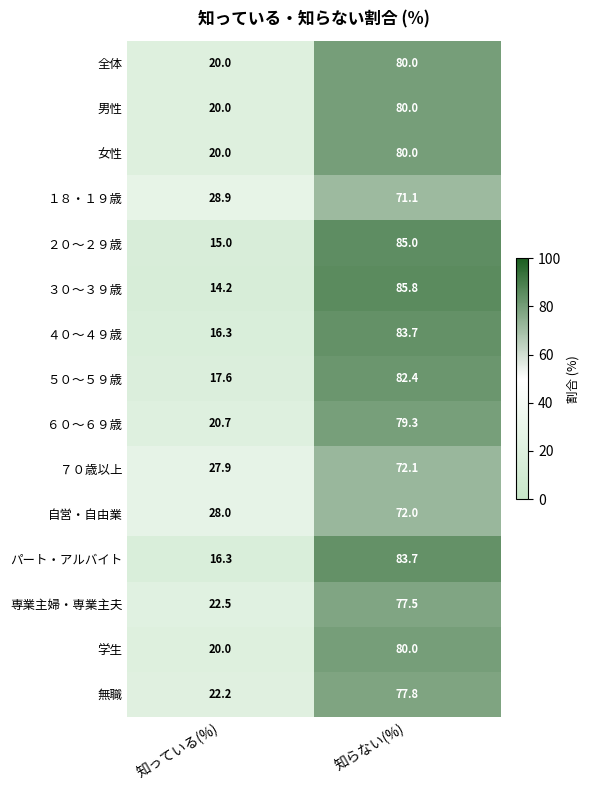

Reading left to right, what are all the values shown in this chart?

全体: 知っている(%)=20.0	知らない(%)=80.0
男性: 知っている(%)=20.0	知らない(%)=80.0
女性: 知っている(%)=20.0	知らない(%)=80.0
１８・１９歳: 知っている(%)=28.9	知らない(%)=71.1
２０～２９歳: 知っている(%)=15.0	知らない(%)=85.0
３０～３９歳: 知っている(%)=14.2	知らない(%)=85.8
４０～４９歳: 知っている(%)=16.3	知らない(%)=83.7
５０～５９歳: 知っている(%)=17.6	知らない(%)=82.4
６０～６９歳: 知っている(%)=20.7	知らない(%)=79.3
７０歳以上: 知っている(%)=27.9	知らない(%)=72.1
自営・自由業: 知っている(%)=28.0	知らない(%)=72.0
パート・アルバイト: 知っている(%)=16.3	知らない(%)=83.7
専業主婦・専業主夫: 知っている(%)=22.5	知らない(%)=77.5
学生: 知っている(%)=20.0	知らない(%)=80.0
無職: 知っている(%)=22.2	知らない(%)=77.8